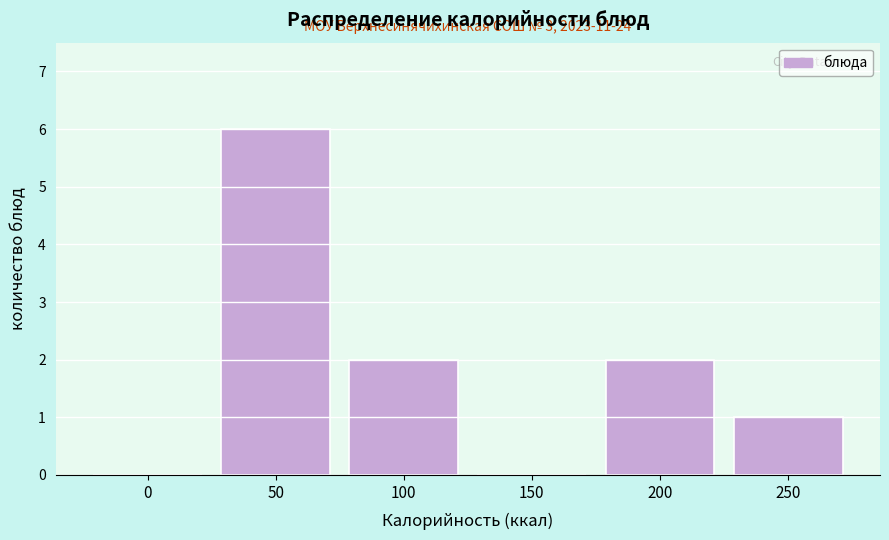

Reading left to right, transcribe all the data shown in this chart.

0=0	50=6	100=2	150=0	200=2	250=1